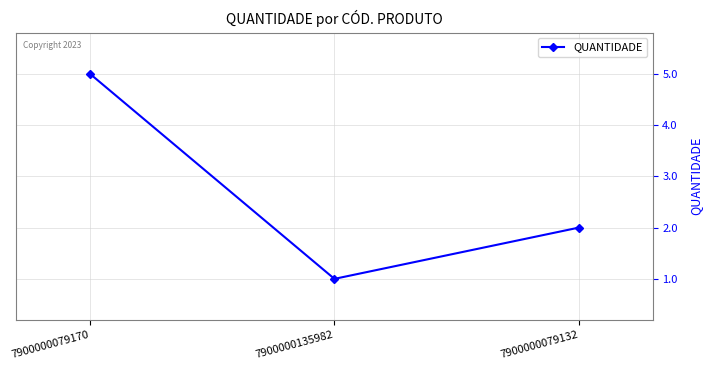

Reading left to right, list all the values displayed in this chart.

5	1	2